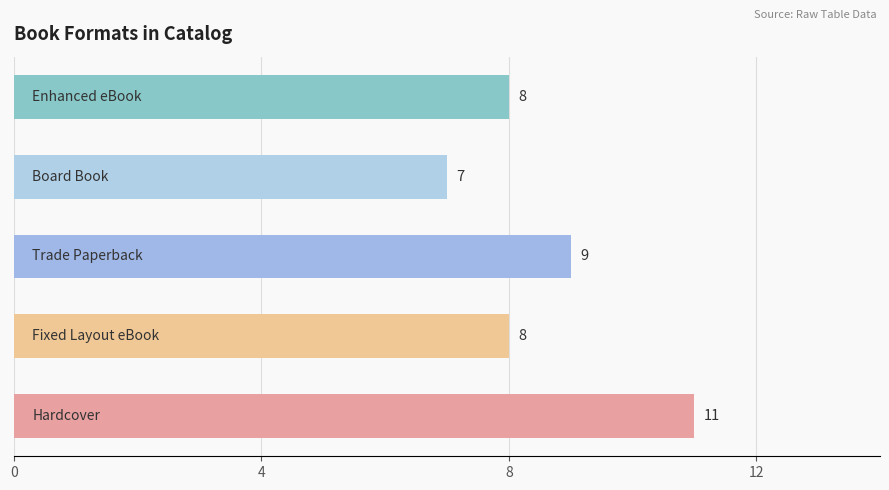

How many values are below 8?

1